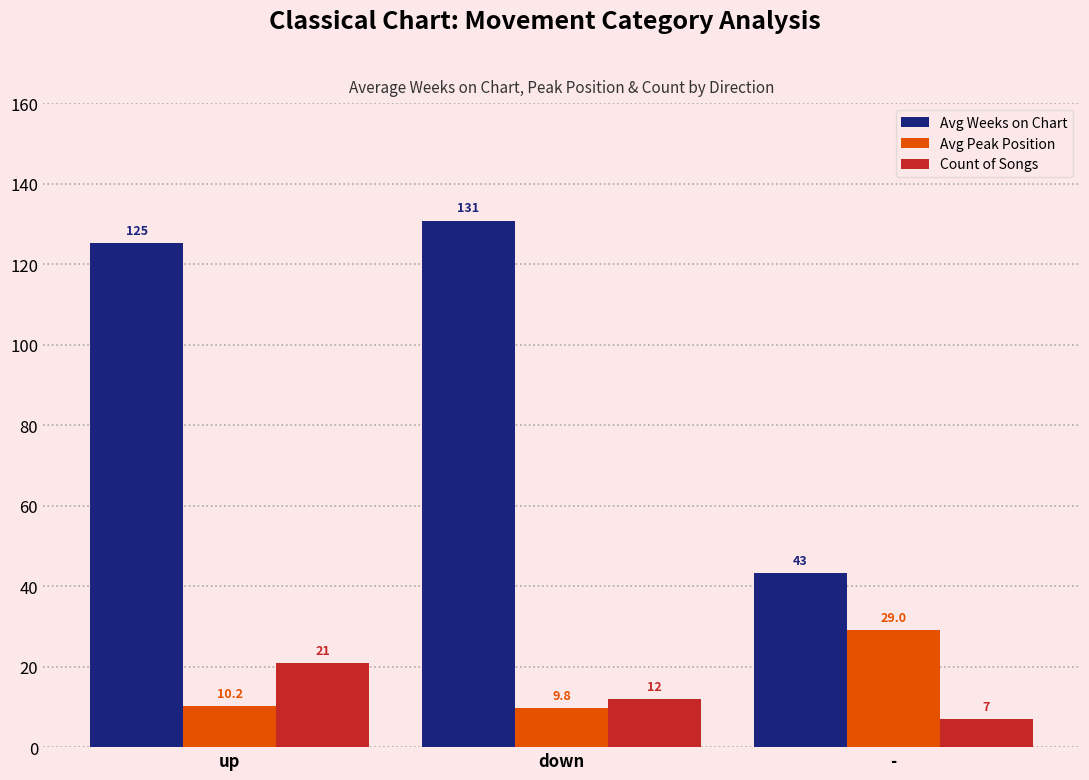

Reading right to left, list all the values displayed in this chart.

Avg Weeks on Chart: 43.1	130.8	125.3
Avg Peak Position: 29.0	9.8	10.2
Count of Songs: 7.0	12.0	21.0